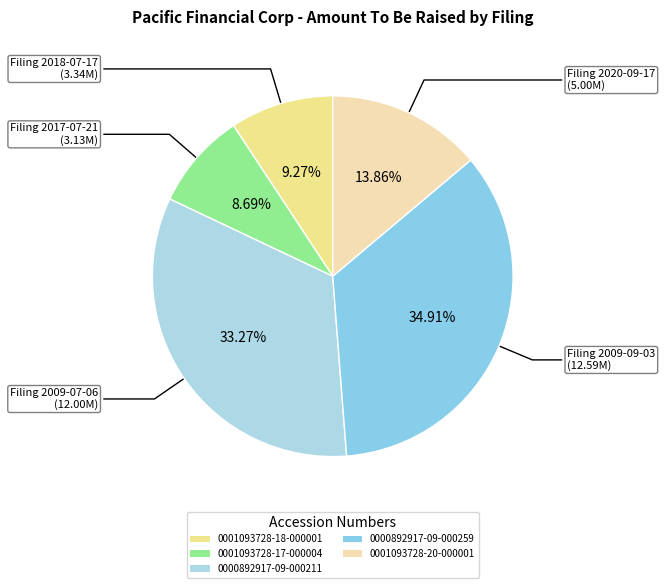

Rank the categories by value from lowest to highest.

0001093728-17-000004, 0001093728-18-000001, 0001093728-20-000001, 0000892917-09-000211, 0000892917-09-000259